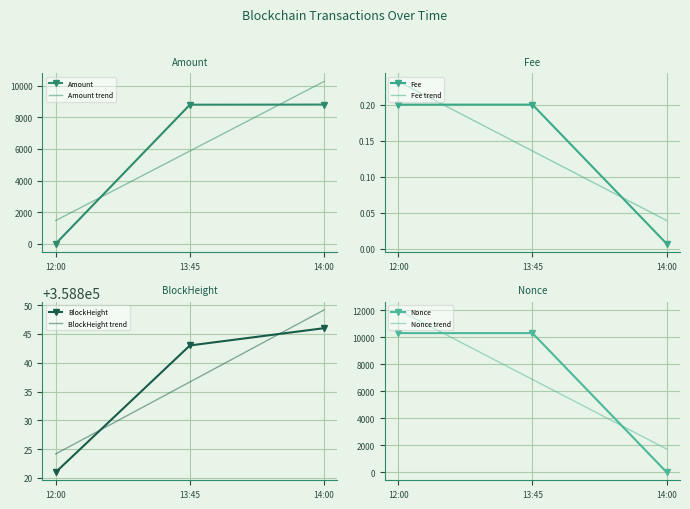

Which series has the largest range (max minus min)?

Nonce